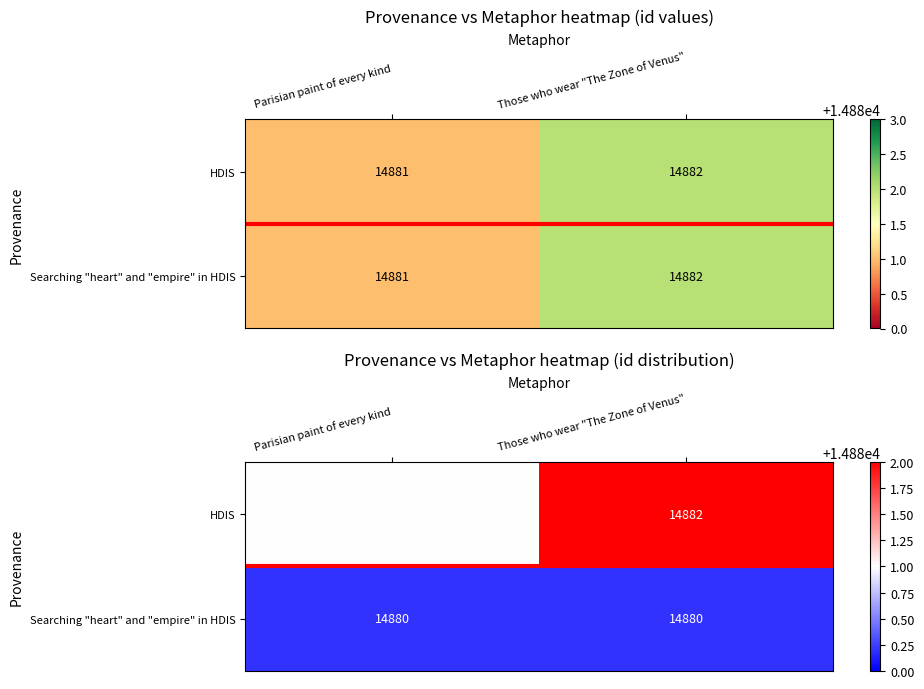

What is the total value across all series at Parisian paint of every kind?

29761.2